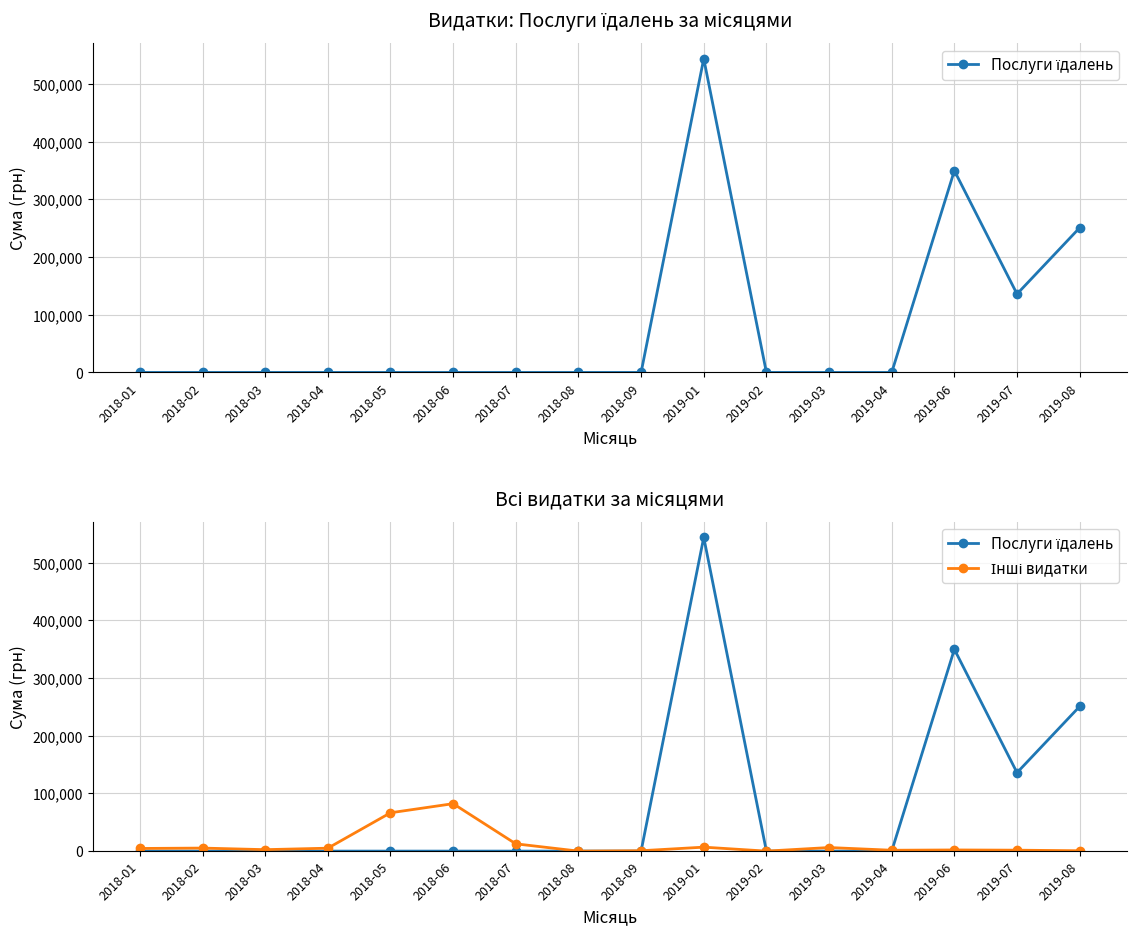

Reading left to right, transcribe all the data shown in this chart.

Послуги їдалень: 0.0	0.0	0.0	0.0	0.0	0.0	0.0	0.0	0.0	543849.2	0.0	0.0	0.0	349785.6	135976.5	250802.4
Інші видатки: 4584.0	5247.4	2514.8	5068.3	66455.8	82229.0	12625.8	0.0	660.0	6863.2	0.0	6198.0	1504.0	2000.0	1617.2	610.3